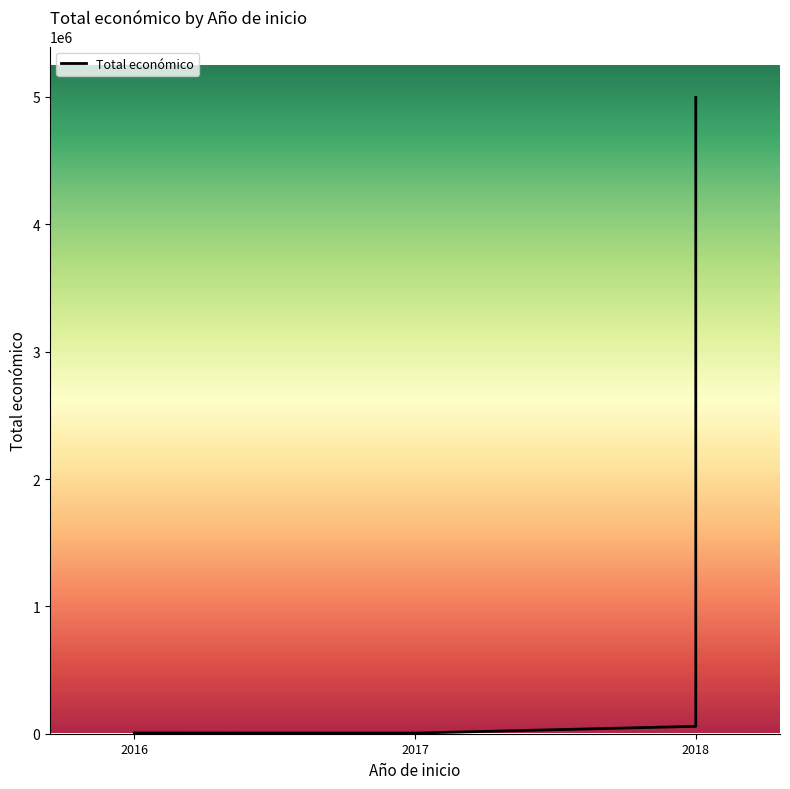

Which category has the lowest value across all series?

2017